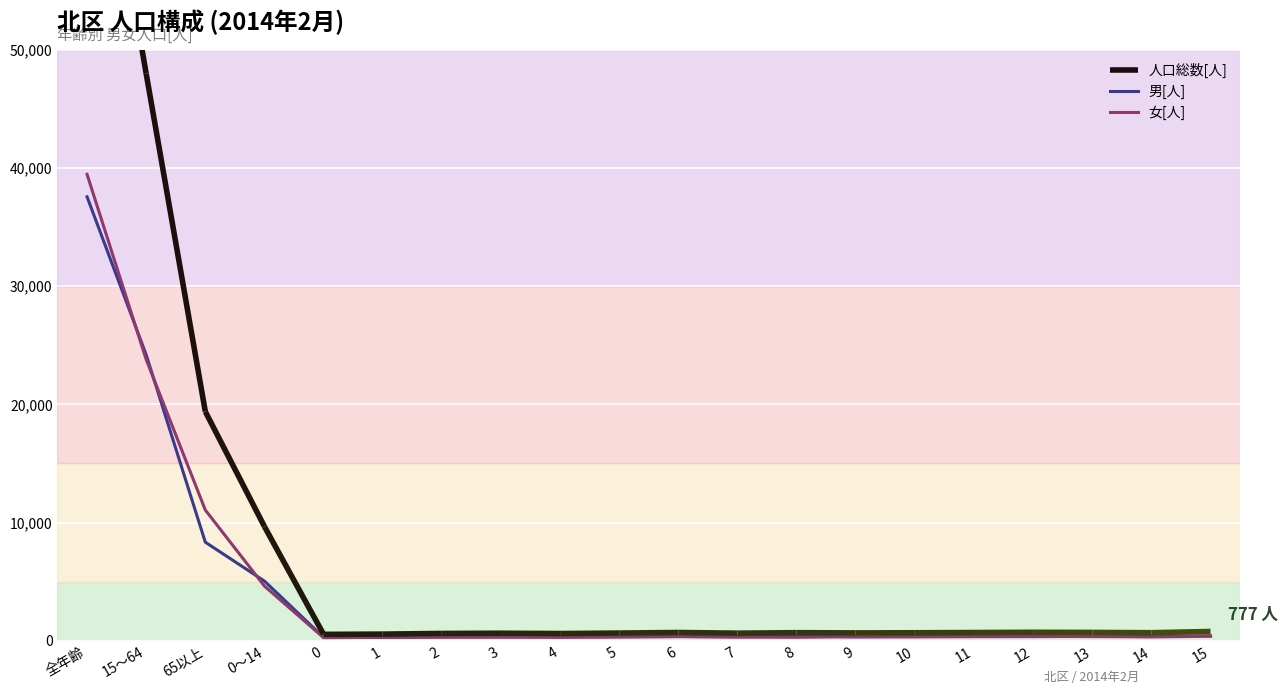

What is the approximate value of 男[人] at 1, to the nearest 100?

300